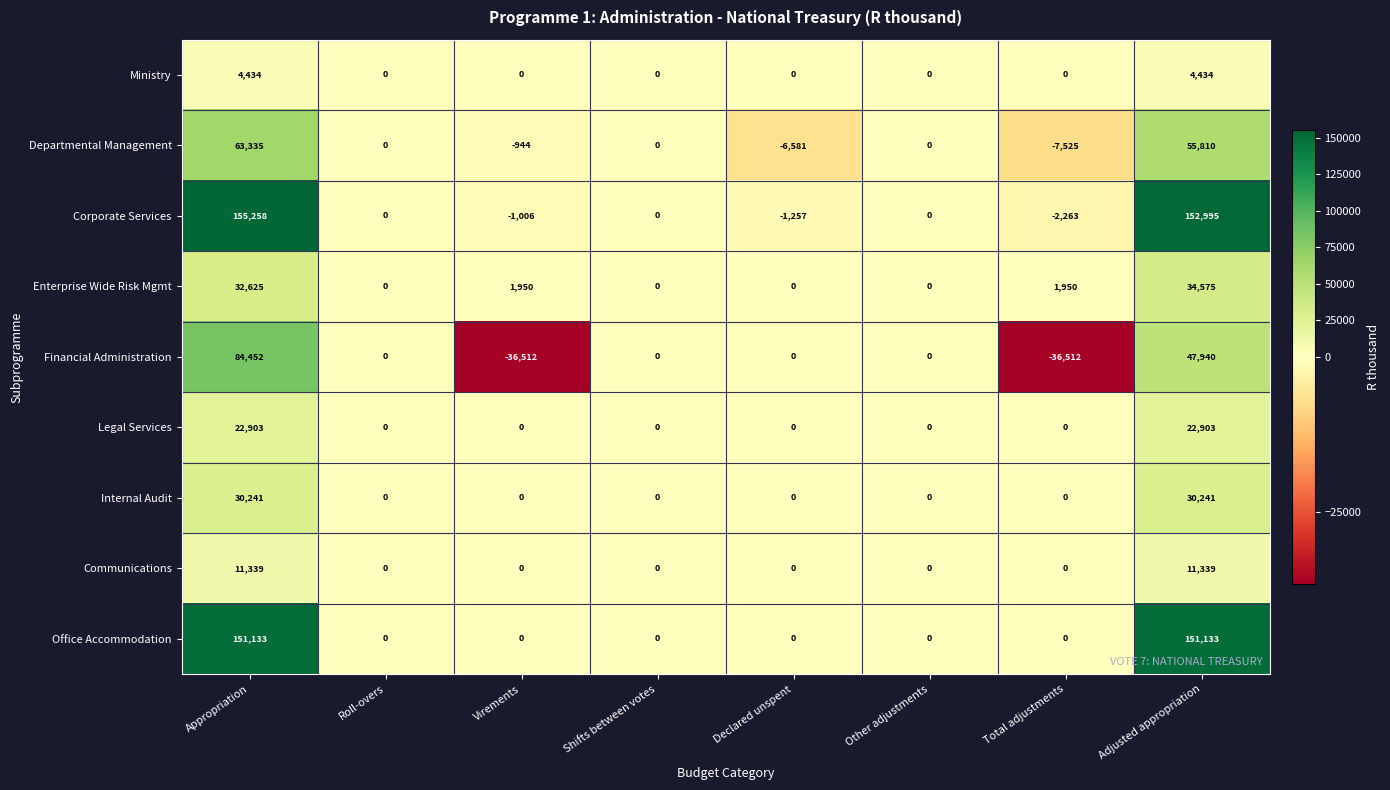

The Internal Audit series shows 16339 at Other adjustments. True or false?

False